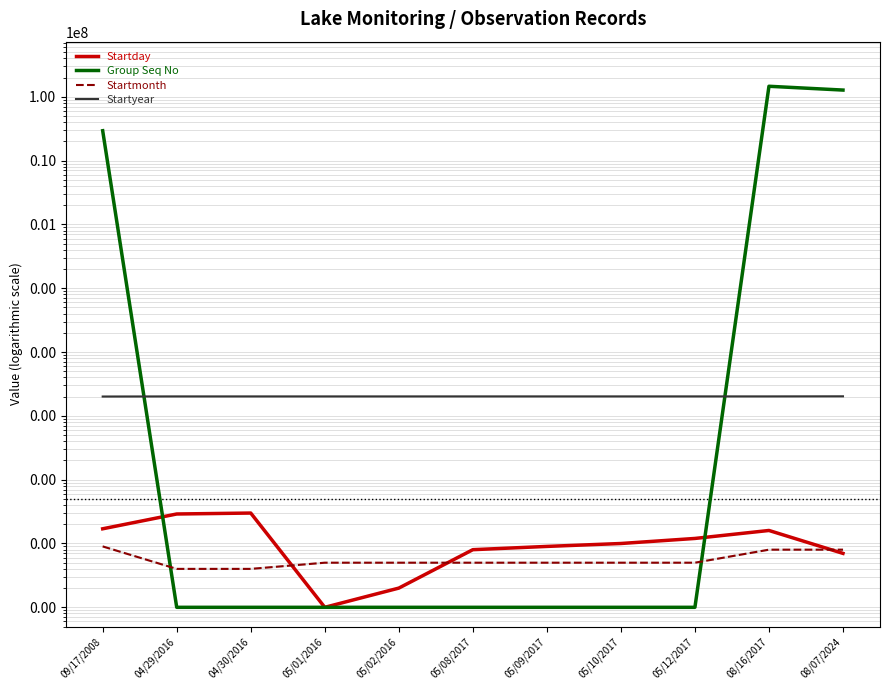

What is the spread (max minus min) of values at 05/12/2017?

2016